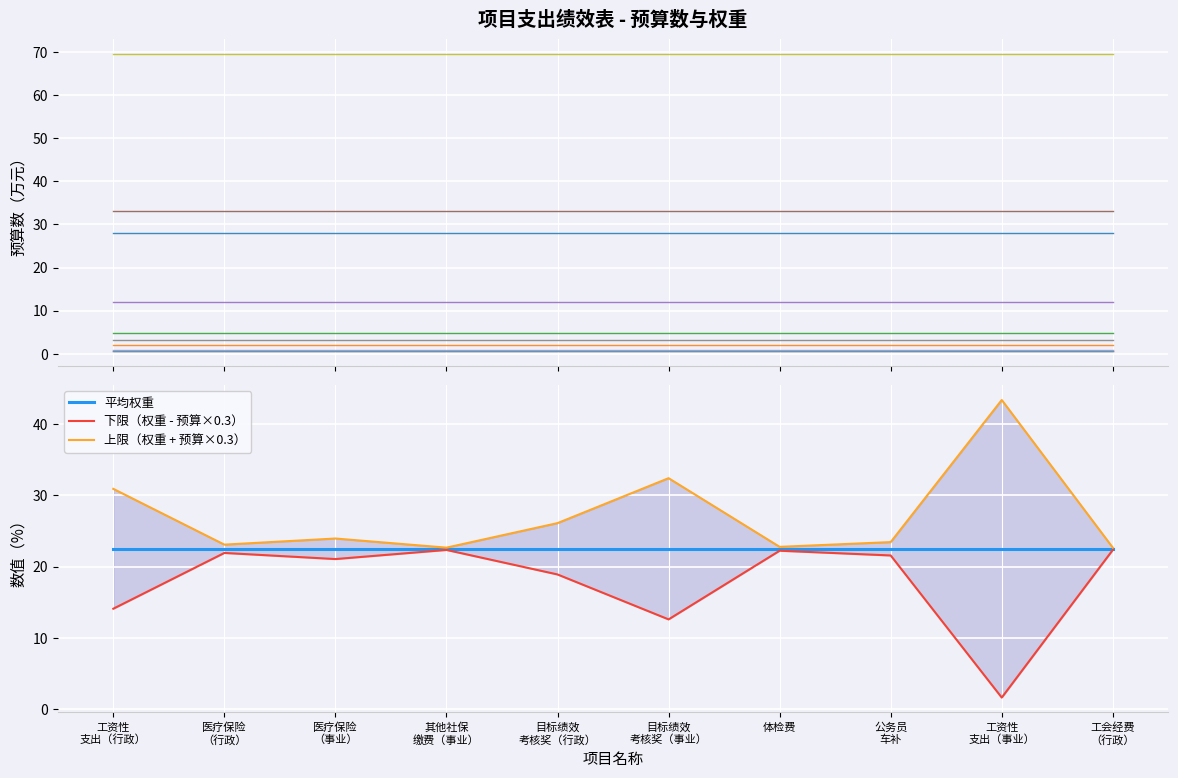

True or false: 权重（产出指标） and 权重（效益指标） intersect in this chart.

False